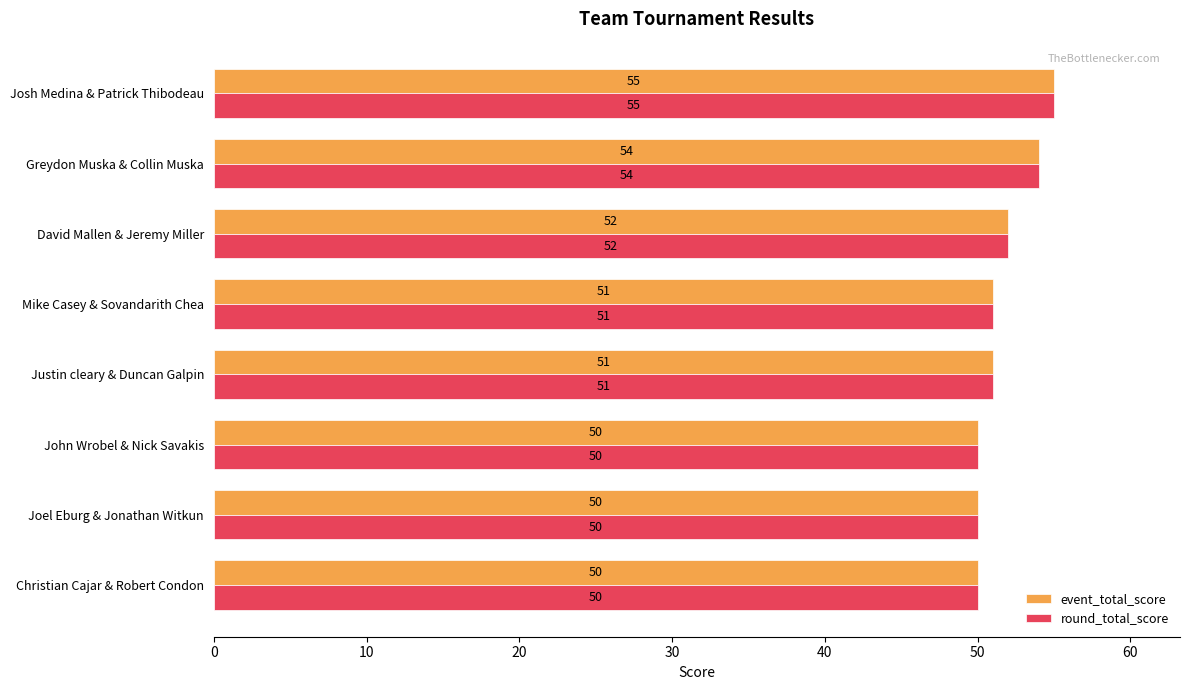

The value of round_total_score at Mike Casey & Sovandarith Chea is 70. True or false?

False